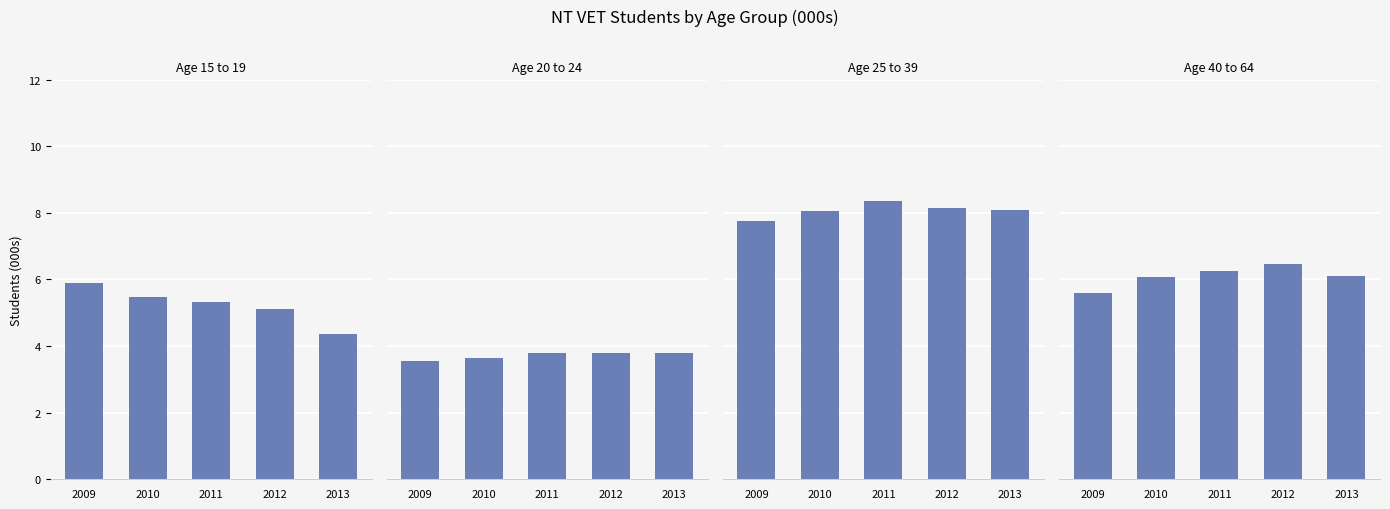

At which category is the sum across all series the highest?

2011